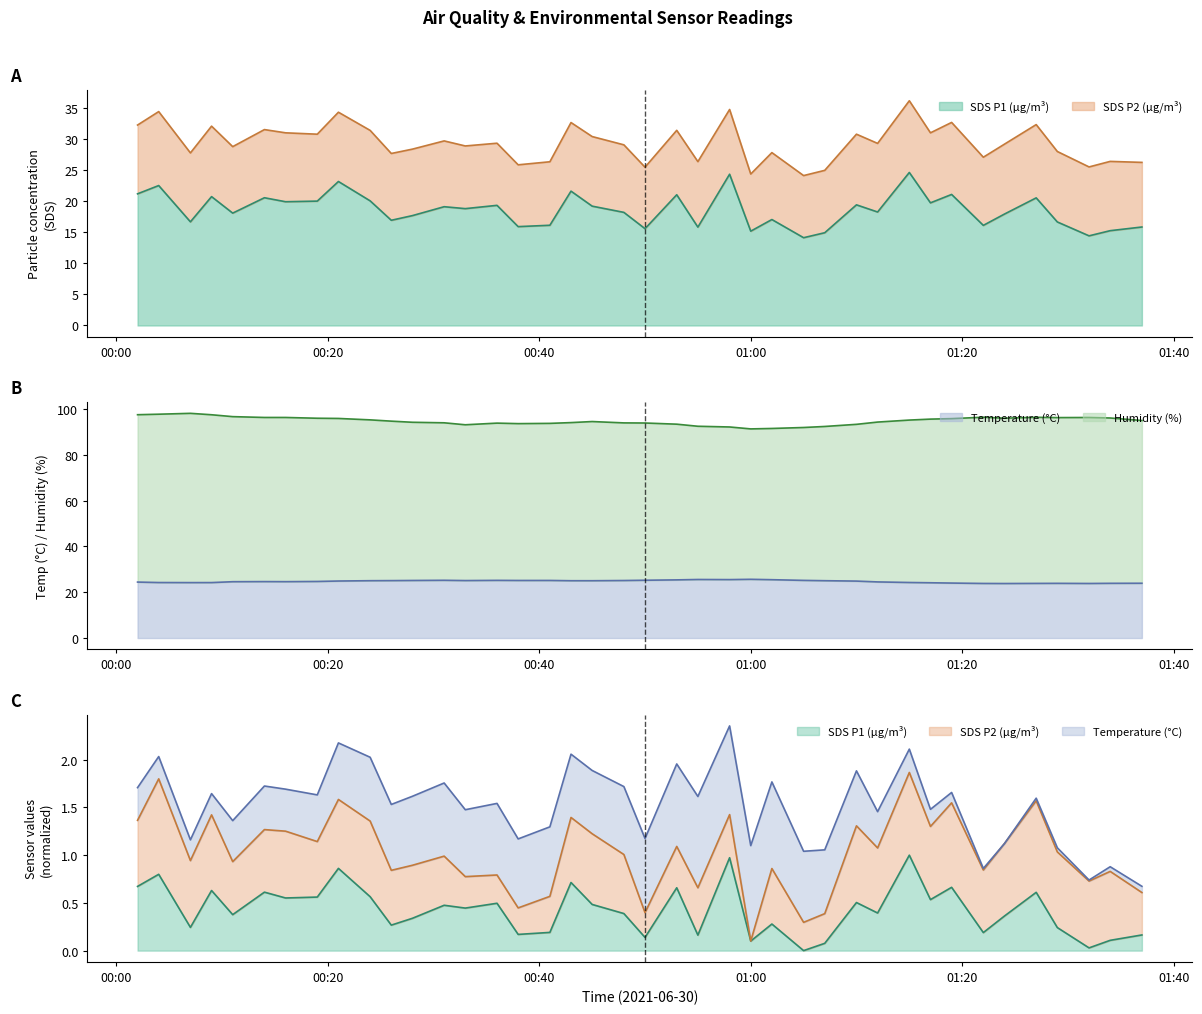

Is the value of SDS_P1 at 2021/06/30 01:29 greater than the value of BME280_temperature at 2021/06/30 00:02?

No